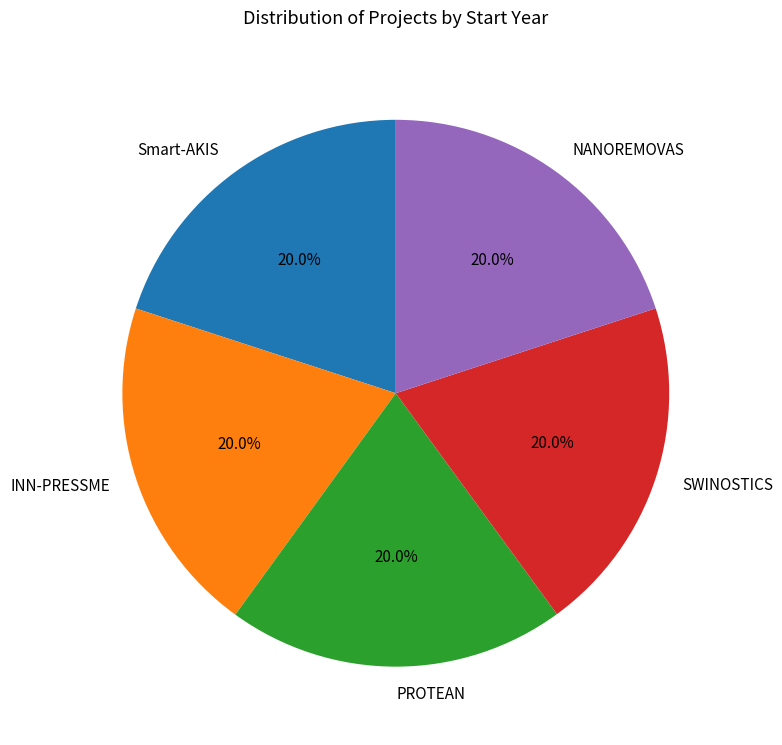

Combined, what portion of the pie is INN-PRESSME and PROTEAN?

40.0%